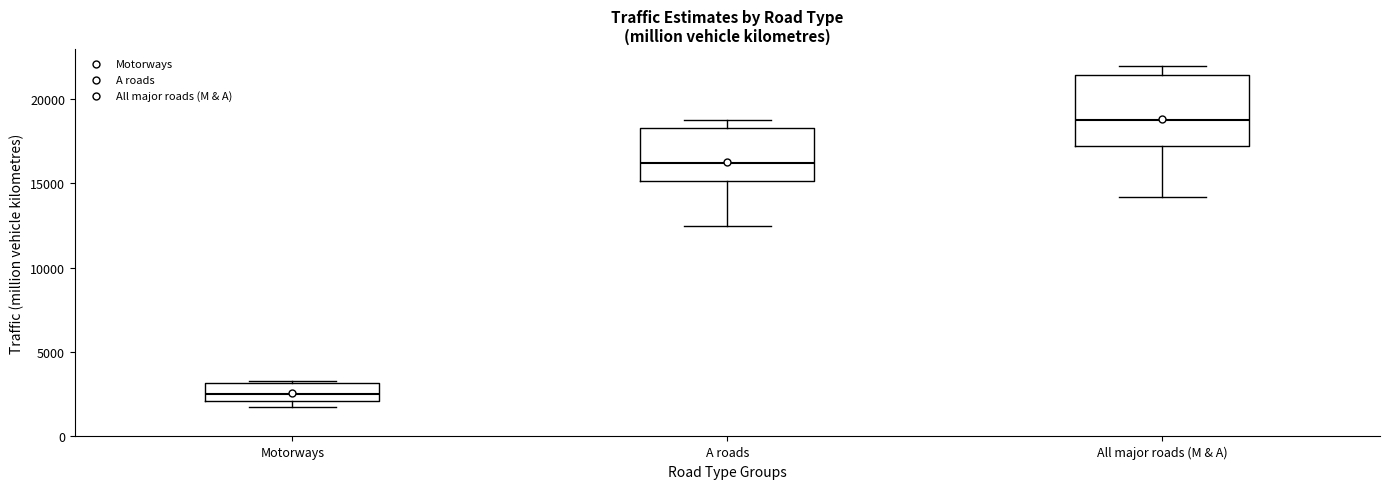

Reading left to right, read every box against the y-axis: the position of its median line, the range the box covers, and the ends of its whiskers. The values are not printed on the chart, so give them approximately, as read against the axis.

Motorways: median 2500, box 2000 to 3000, whiskers 1500 to 3500
A roads: median 16000, box 15000 to 18500, whiskers 12500 to 18500 (just above the box's upper edge)
All major roads (M & A): median 19000, box 17000 to 21500, whiskers 14000 to 22000